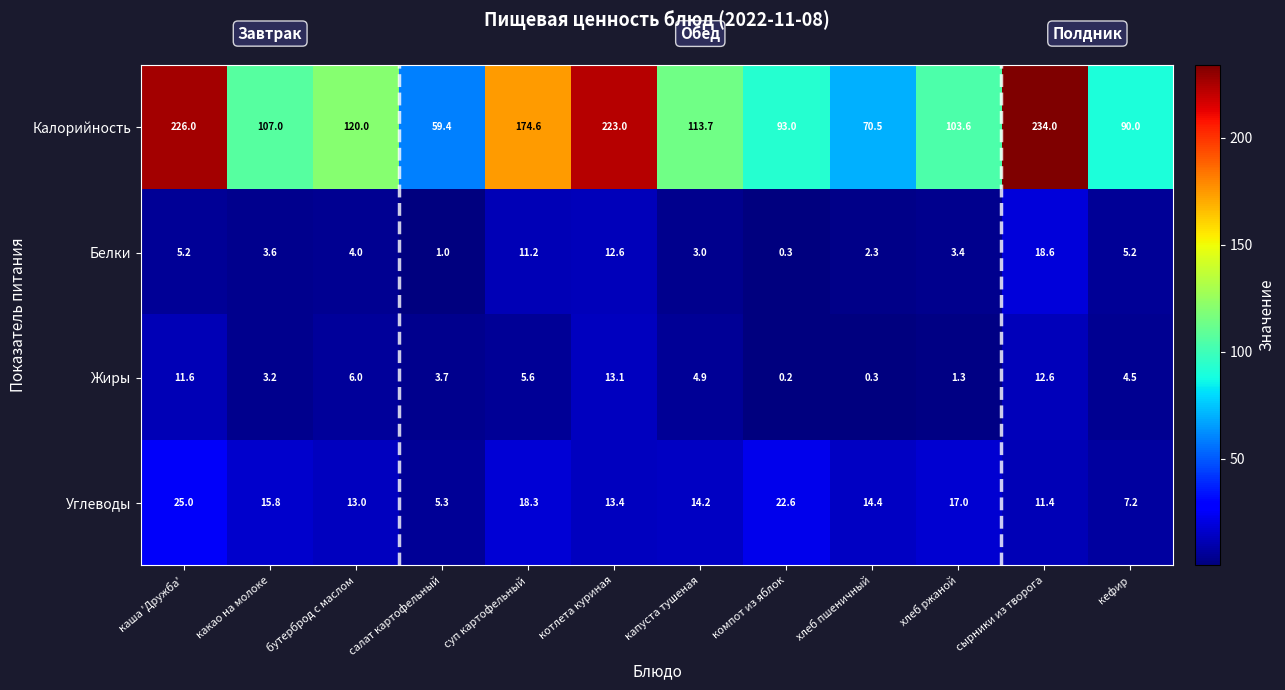

Which series has the widest spread of values?

Калорийность